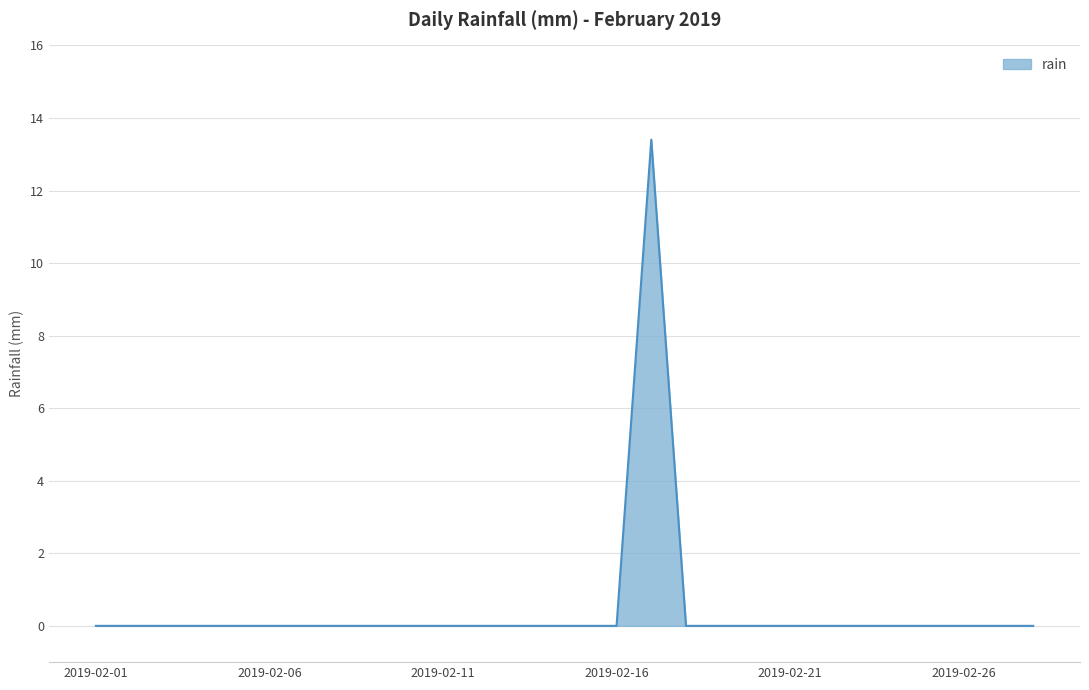

How many lines are shown in the chart?

1